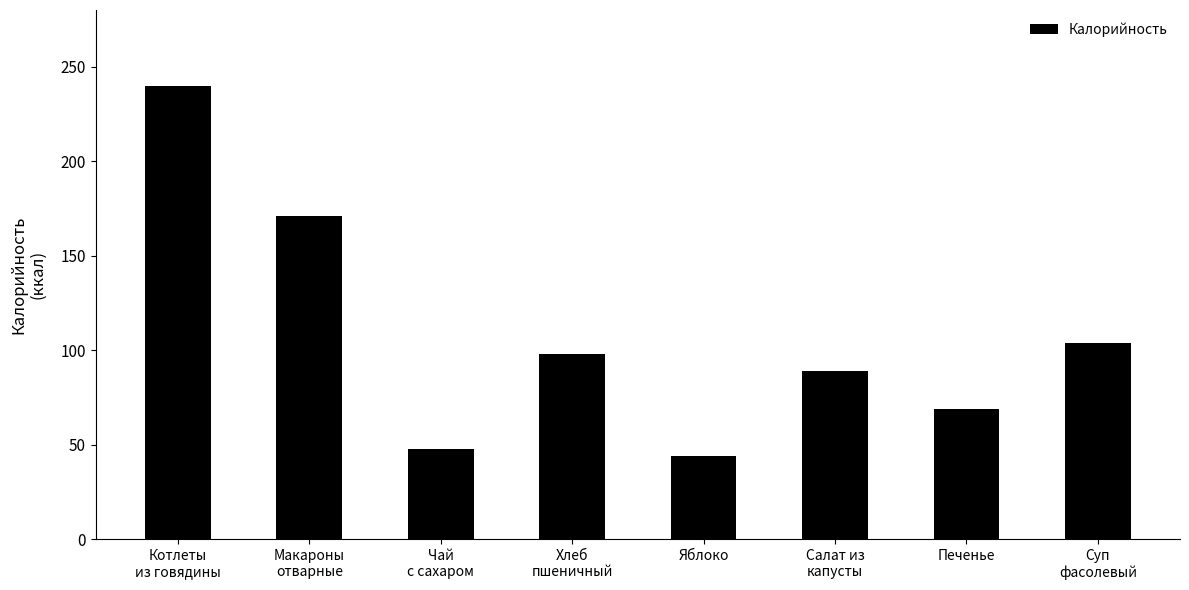

Reading left to right, what are all the values shown in this chart?

240	171	48	98	44	89	69	104